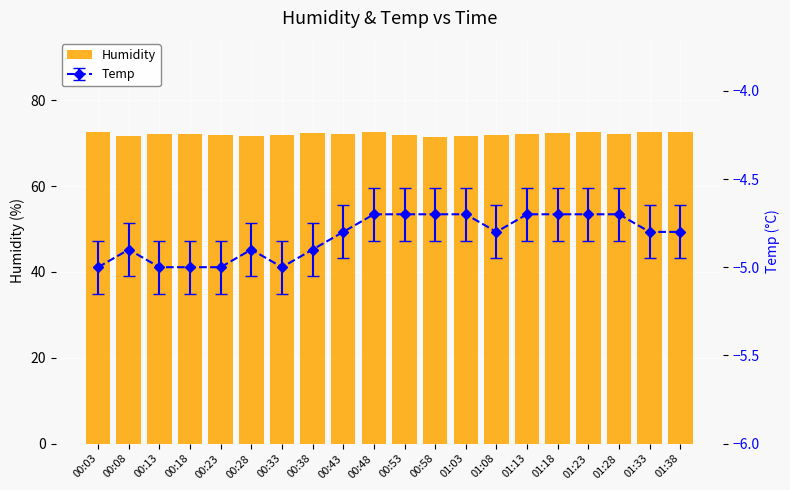

What is the sum of all values?

1442.3